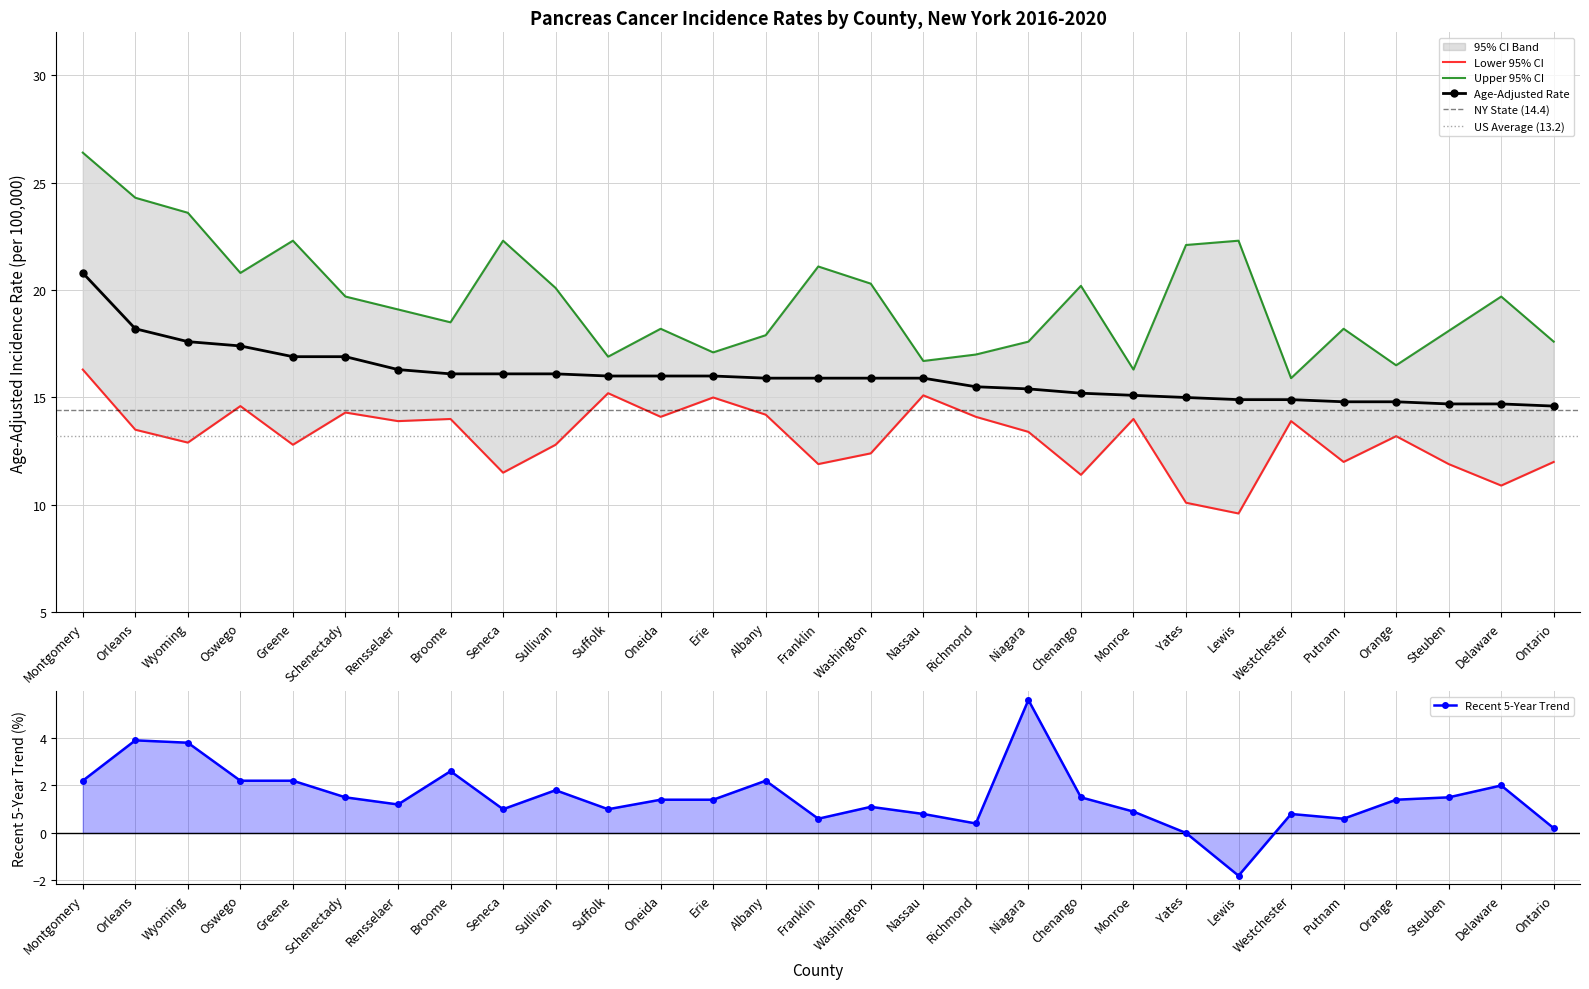

True or false: Recent 5-Year Trend has more than 0 points higher than both neighbors.

True